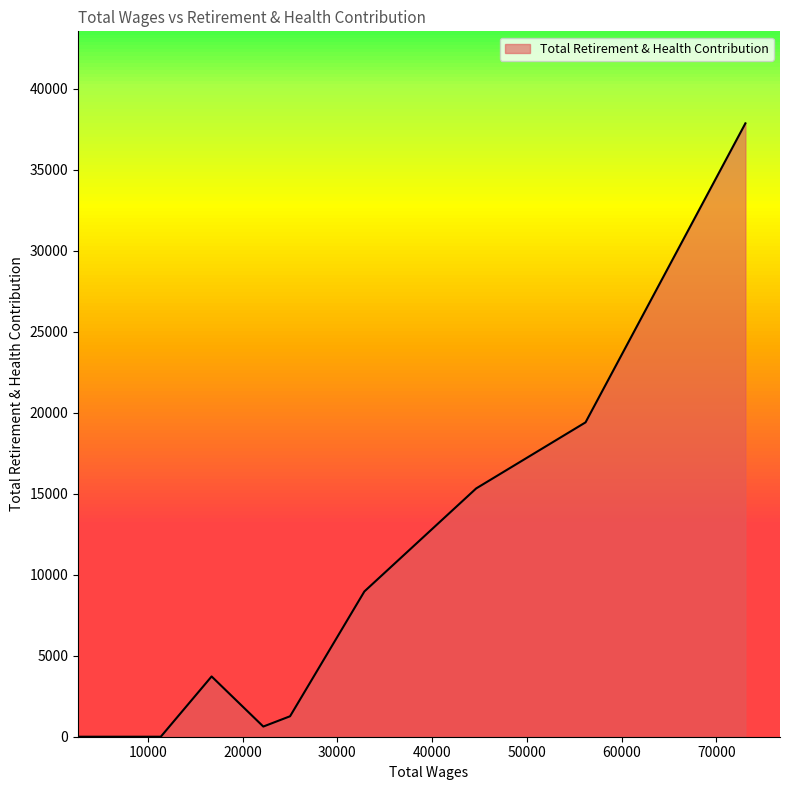

True or false: the data shows 0 at 11352.0.

True